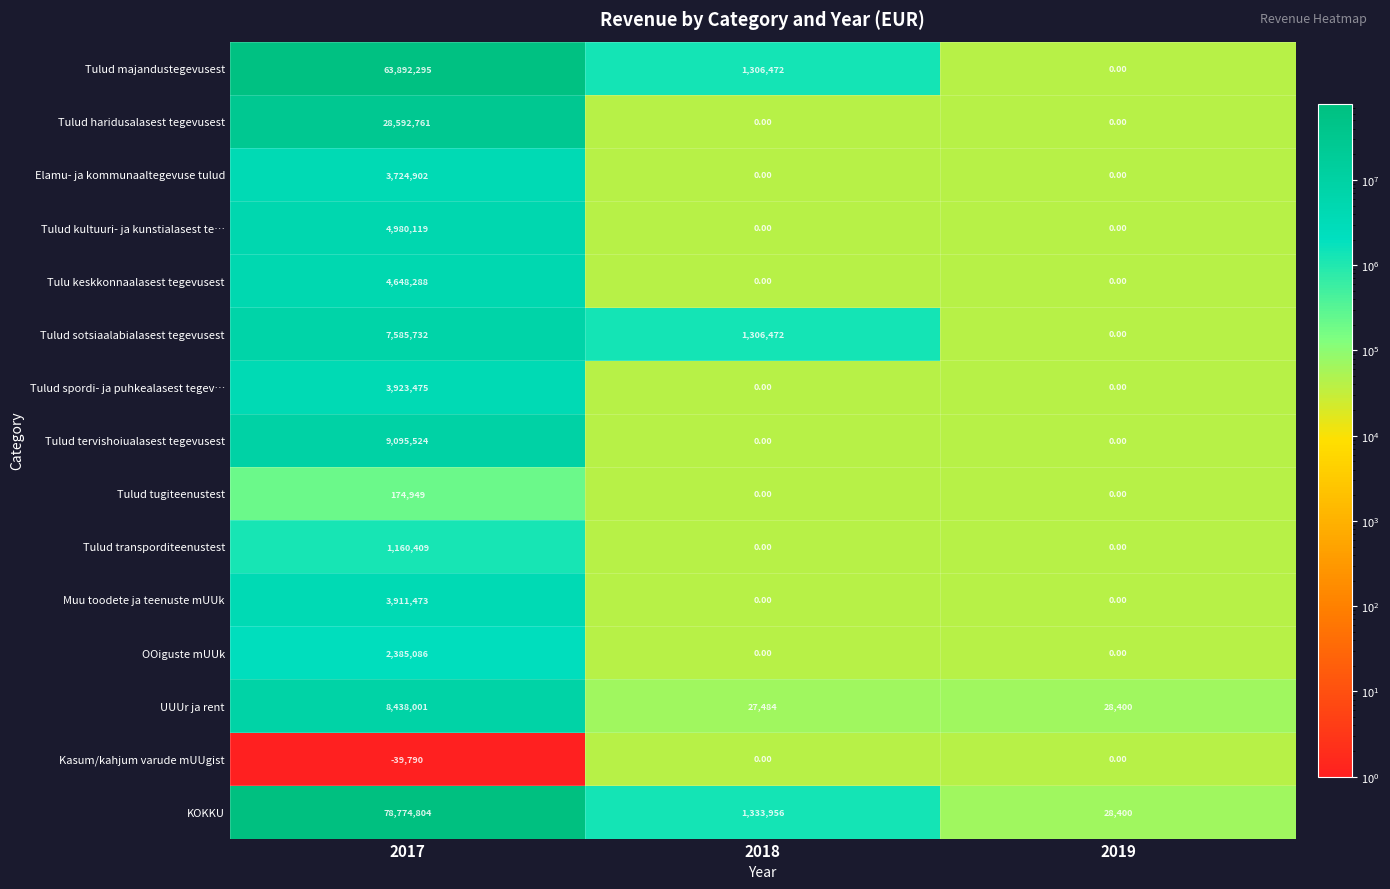

What is the sum of the Elamu- ja kommunaaltegevuse tulud values at 2019 and 2017?

3724902